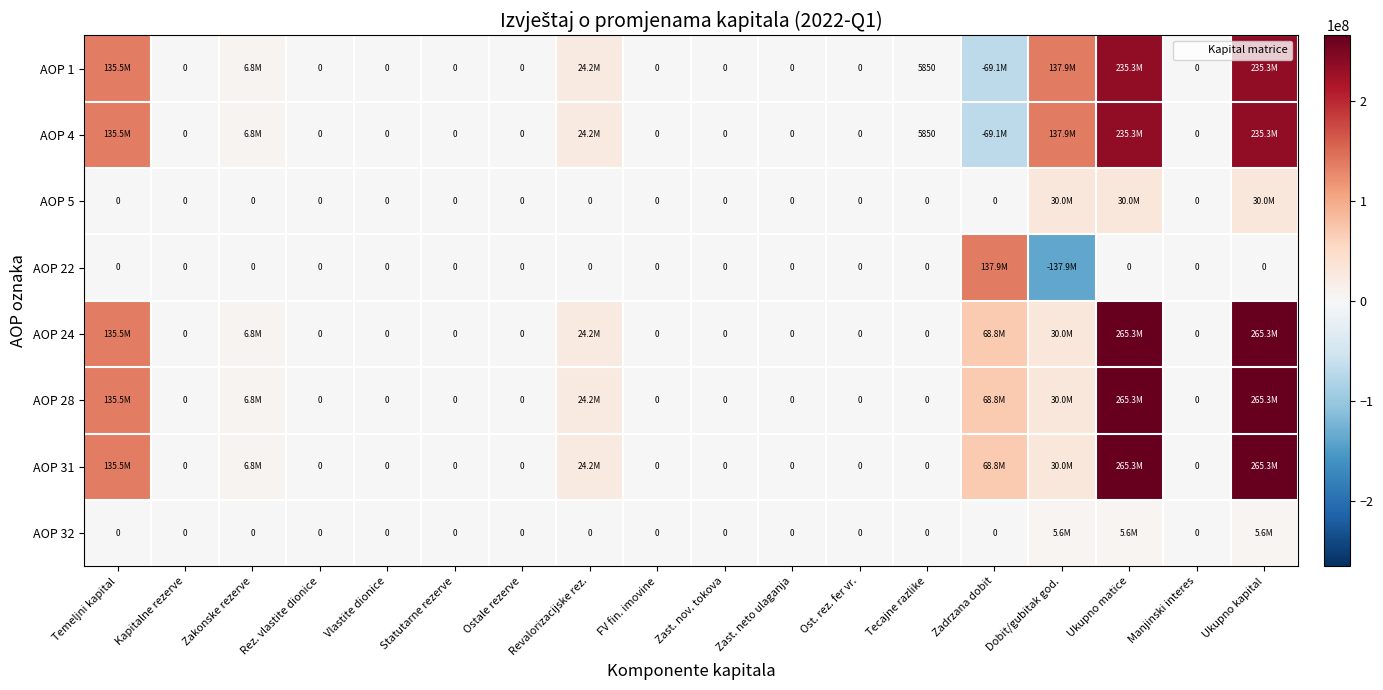

Is it true that AOP 32 equals 9308265 at Ukupno kapital?

False